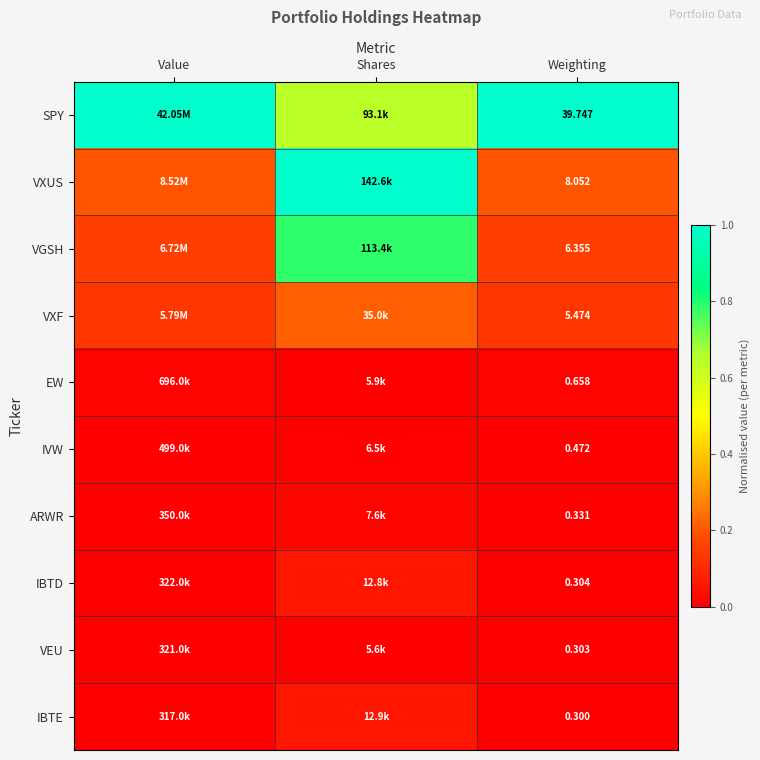

At which category is the sum across all series the highest?

Shares